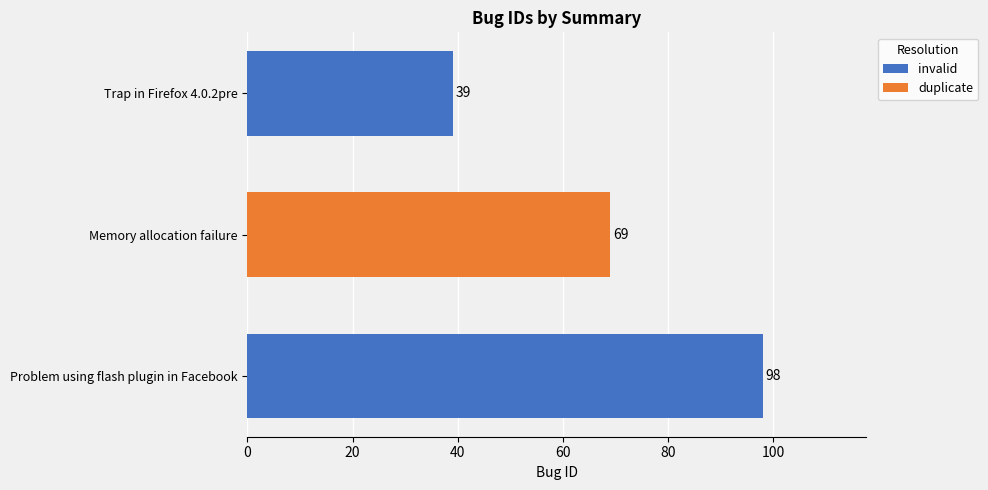

Reading top to bottom, extract all data points from this chart.

39	69	98